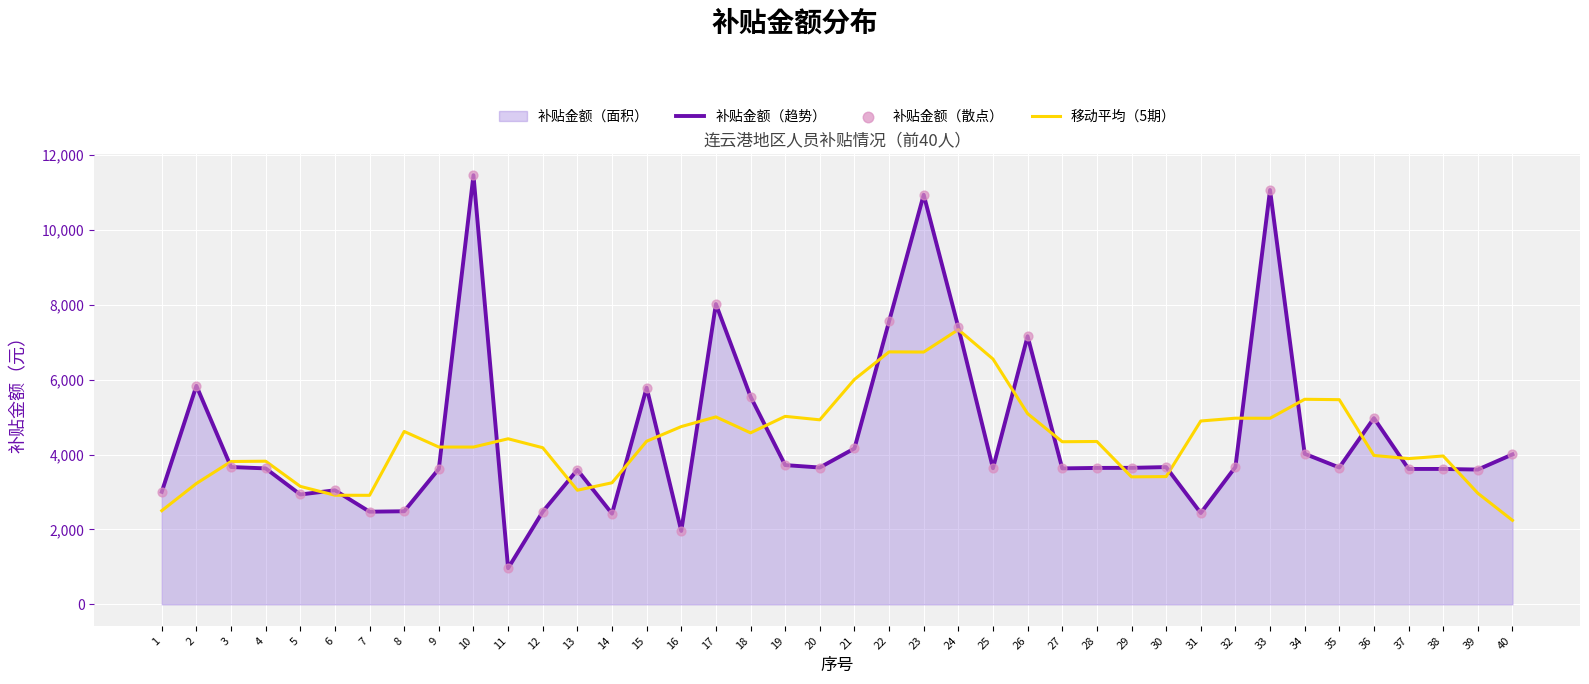

Which series has the largest total across all categories?

补贴金额（趋势）